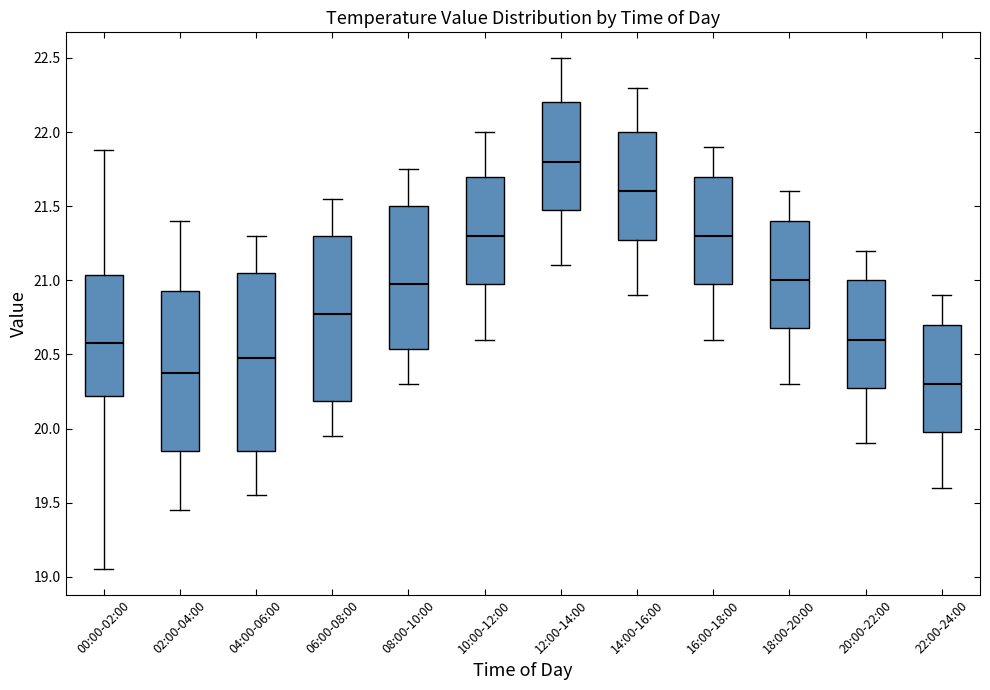

Reading left to right, transcribe this box plot: for each box, give where its median line is, the range the box spans, and where its two whiskers end, as read against the y-axis. The values are not printed on the chart, so give them approximately, as read against the axis.

00:00-02:00: median 20.60, box 20.20 to 21.05, whiskers 19.05 to 21.90
02:00-04:00: median 20.40, box 19.85 to 20.95, whiskers 19.45 to 21.40
04:00-06:00: median 20.50, box 19.85 to 21.05, whiskers 19.55 to 21.30
06:00-08:00: median 20.80, box 20.20 to 21.30, whiskers 19.95 to 21.55
08:00-10:00: median 21.00, box 20.55 to 21.50, whiskers 20.30 to 21.75
10:00-12:00: median 21.30, box 21.00 to 21.70, whiskers 20.60 to 22.00
12:00-14:00: median 21.80, box 21.50 to 22.20, whiskers 21.10 to 22.50
14:00-16:00: median 21.60, box 21.30 to 22.00, whiskers 20.90 to 22.30
16:00-18:00: median 21.30, box 21.00 to 21.70, whiskers 20.60 to 21.90
18:00-20:00: median 21.00, box 20.70 to 21.40, whiskers 20.30 to 21.60
20:00-22:00: median 20.60, box 20.30 to 21.00, whiskers 19.90 to 21.20
22:00-24:00: median 20.30, box 20.00 to 20.70, whiskers 19.60 to 20.90